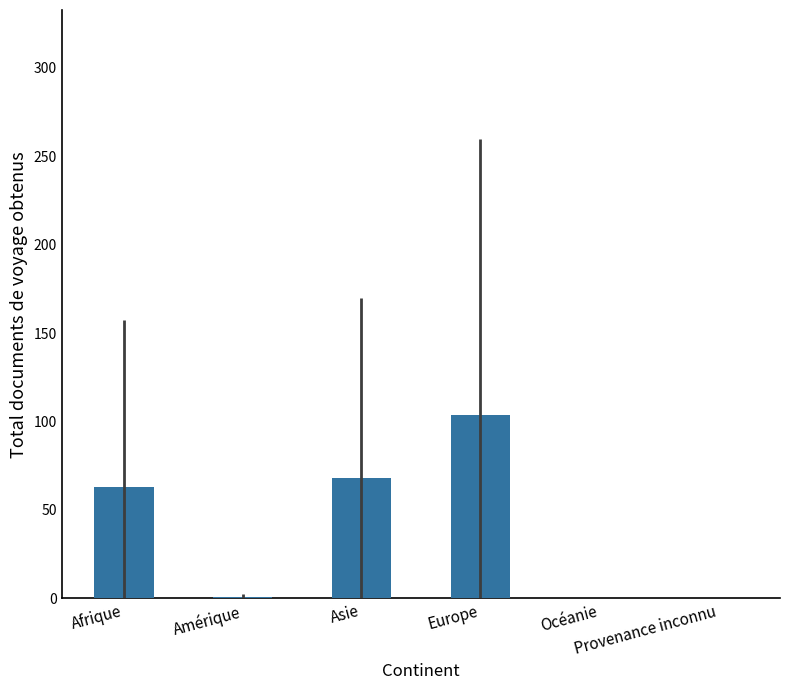

Which label corresponds to the largest value in the chart?

Europe